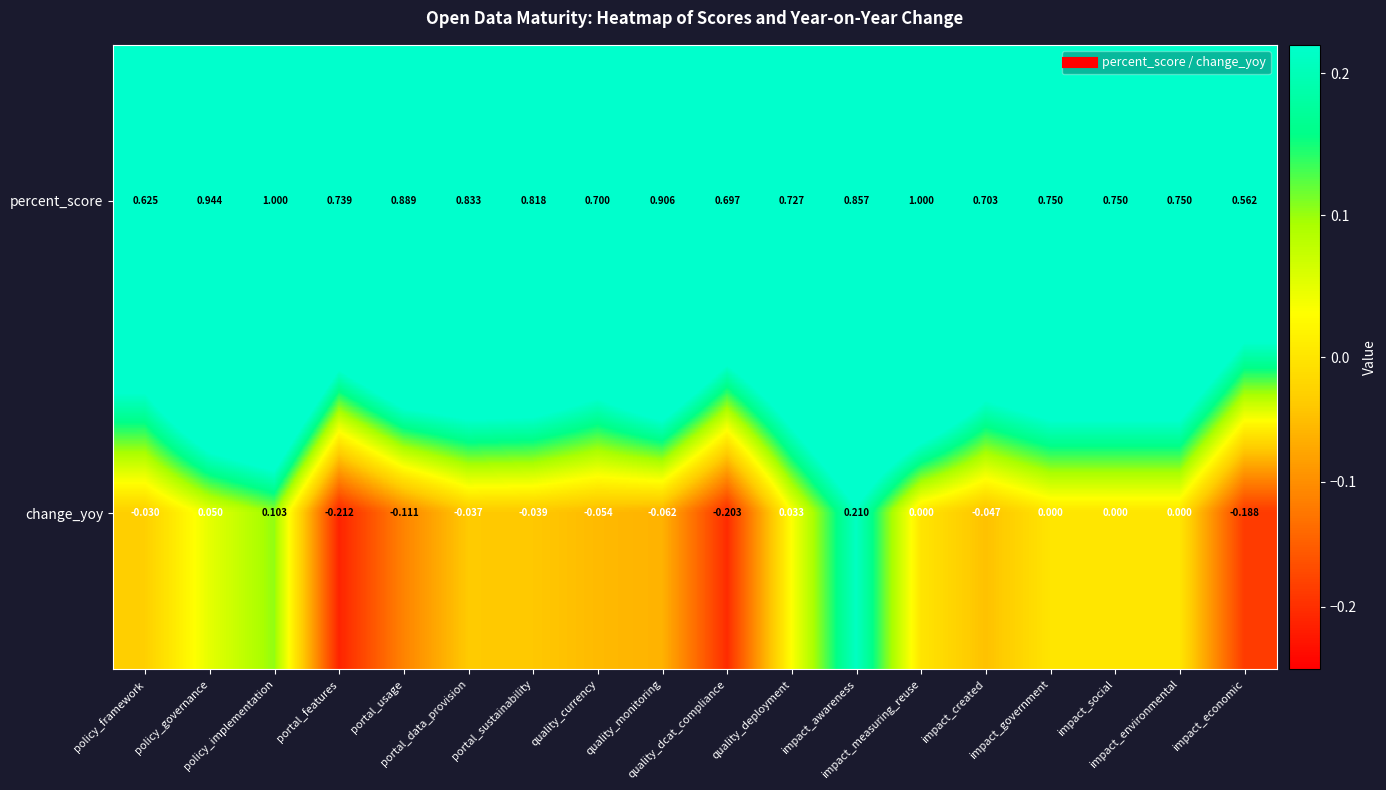

Which series has the largest total across all categories?

percent_score